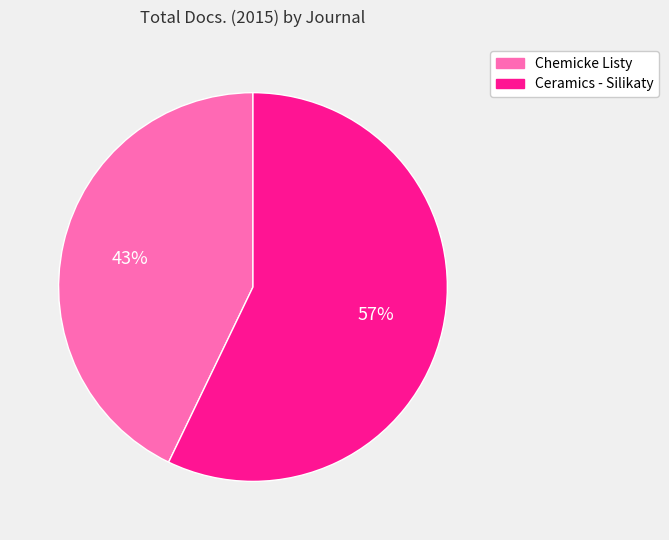

True or false: Chemicke Listy accounts for 43% of the total.

True